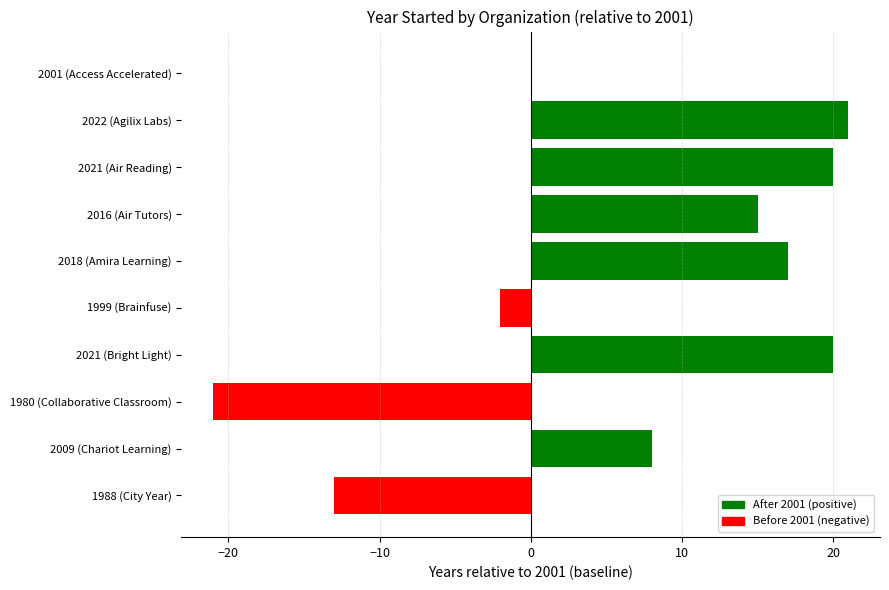

What is the sum of the values at 2022 (Agilix Labs) and 2001 (Access Accelerated)?

21